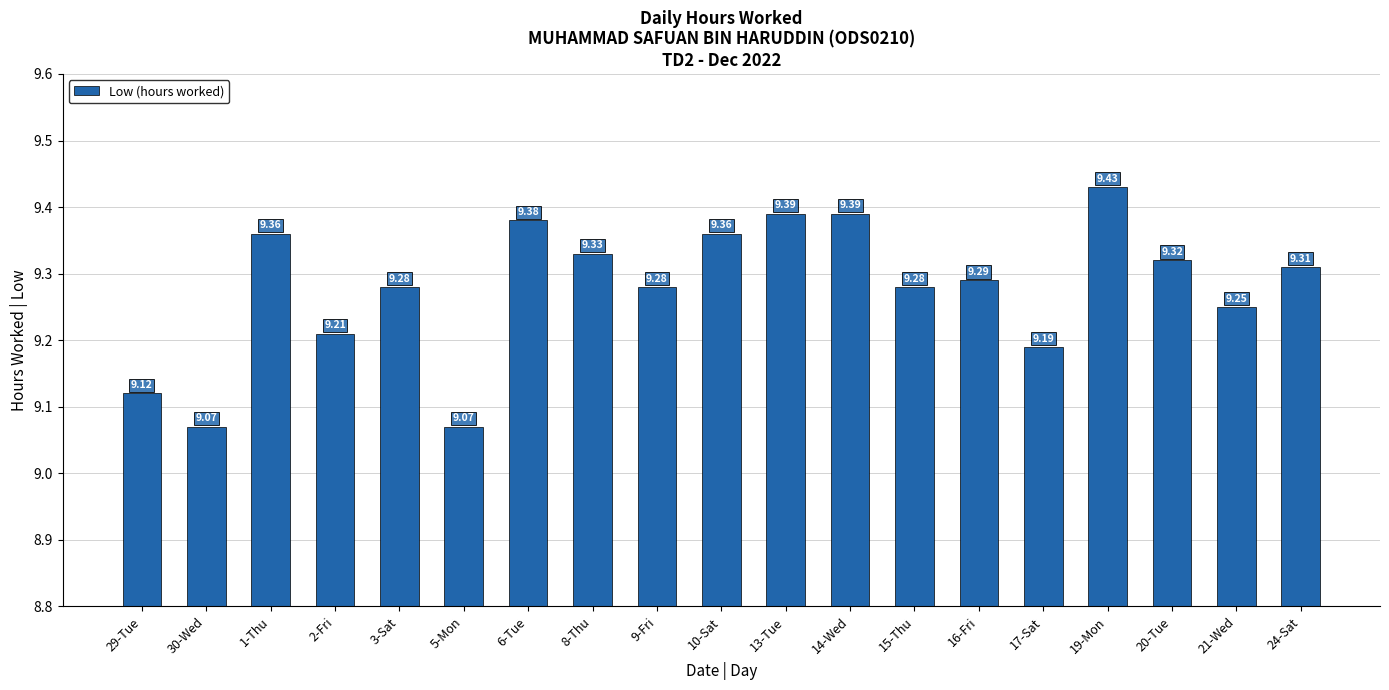

True or false: the data shows 9.2 at 2-Fri.

True